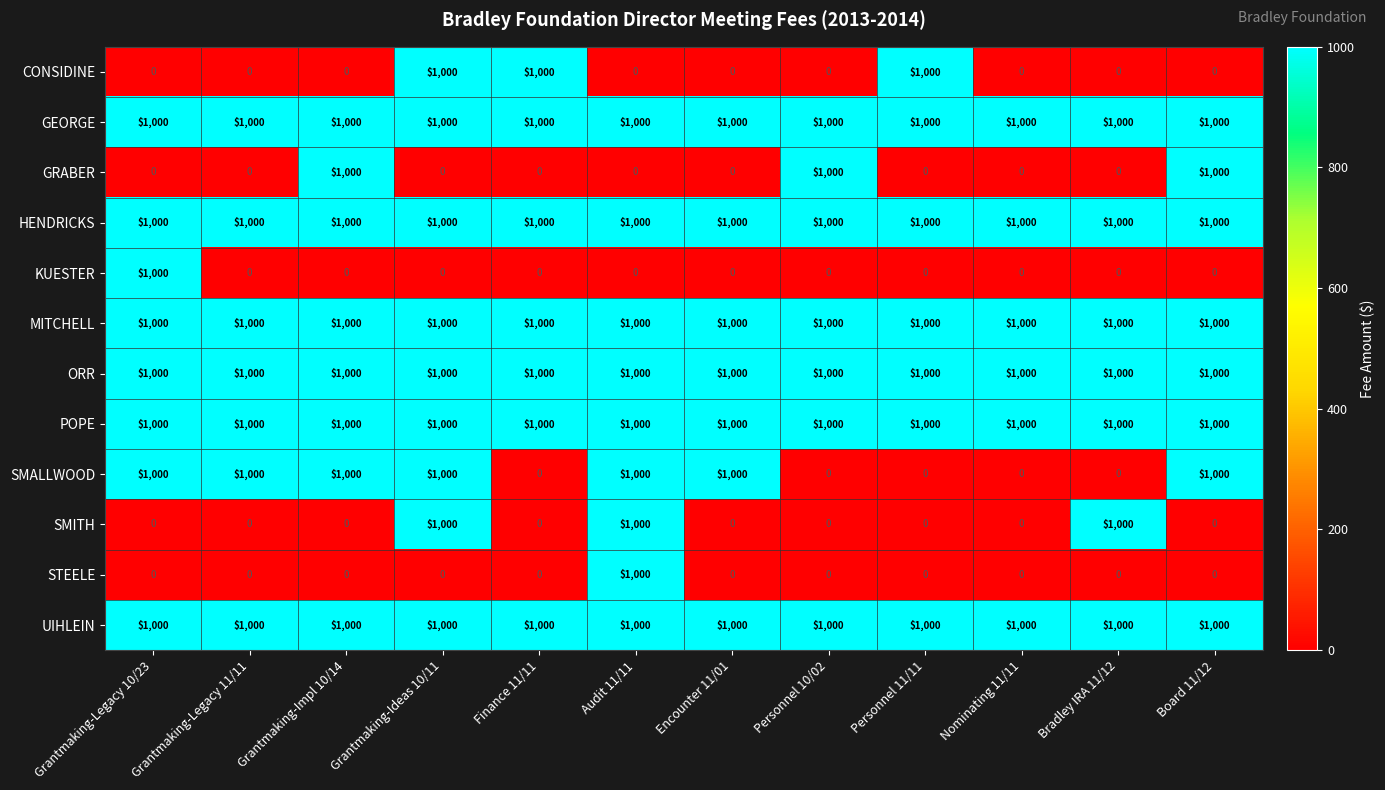

The value of ORR at Audit 11/11 is 1455. True or false?

False